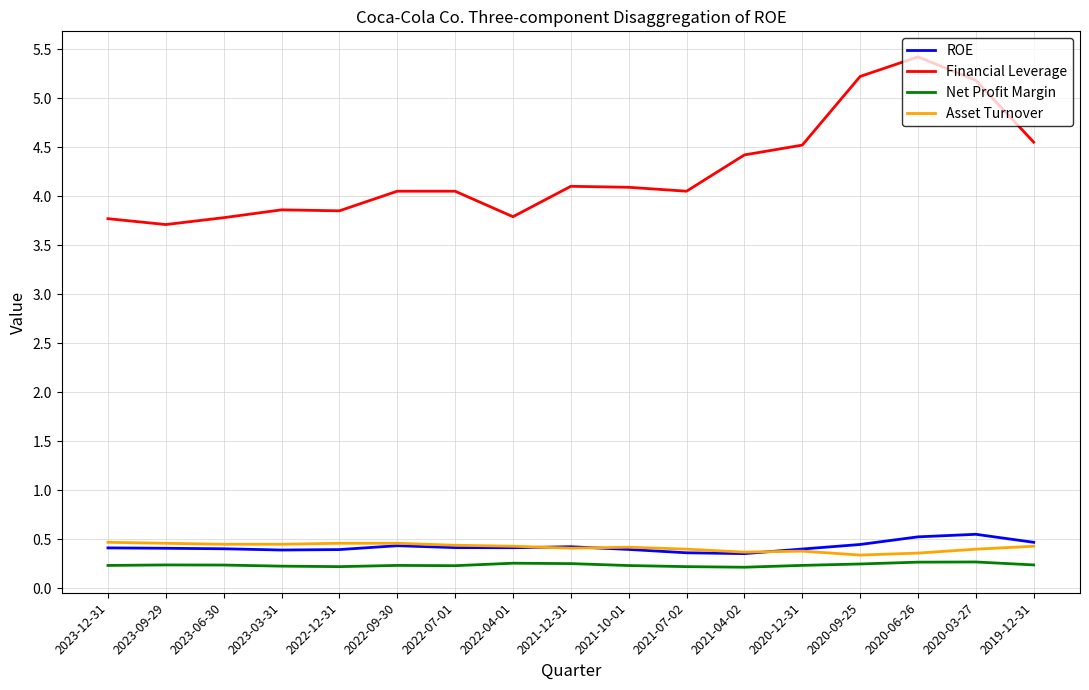

What is the average value of the Asset Turnover series?

0.4